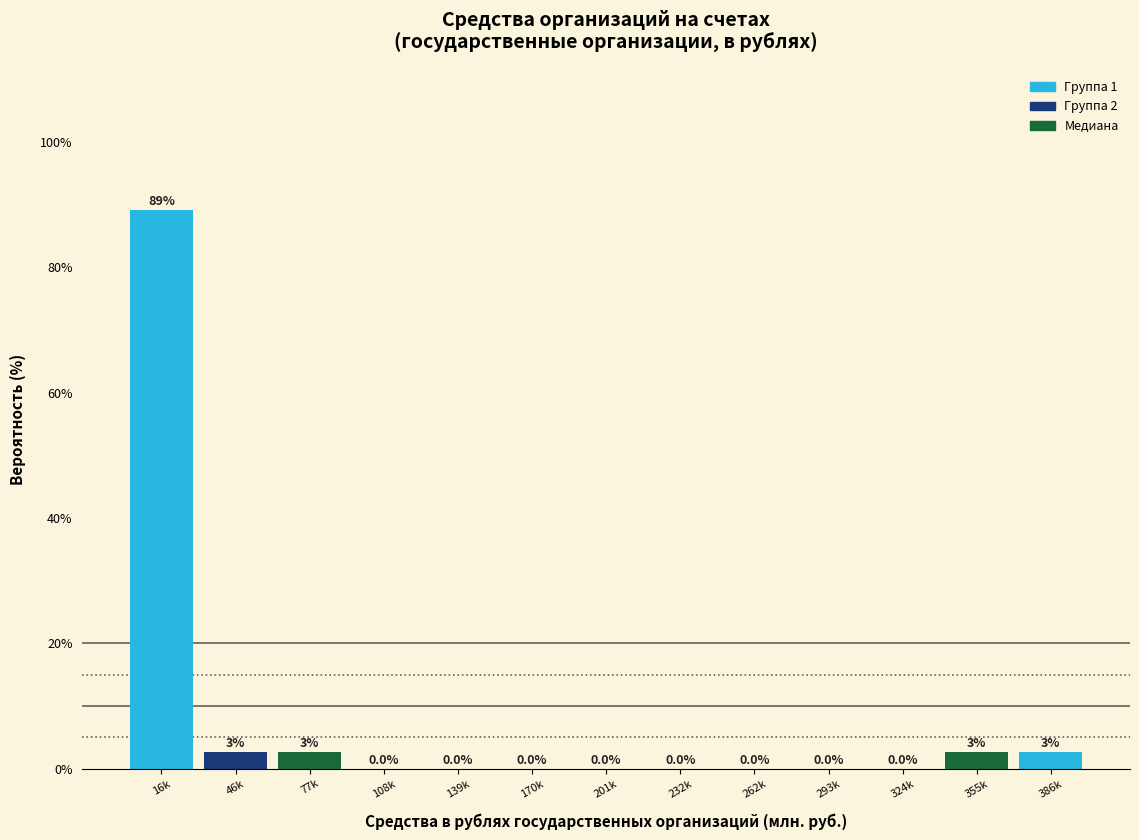

Reading left to right, what are all the values shown in this chart?

16k=89.2	46k=2.7	77k=2.7	108k=0.0	139k=0.0	170k=0.0	201k=0.0	232k=0.0	262k=0.0	293k=0.0	324k=0.0	355k=2.7	386k=2.7